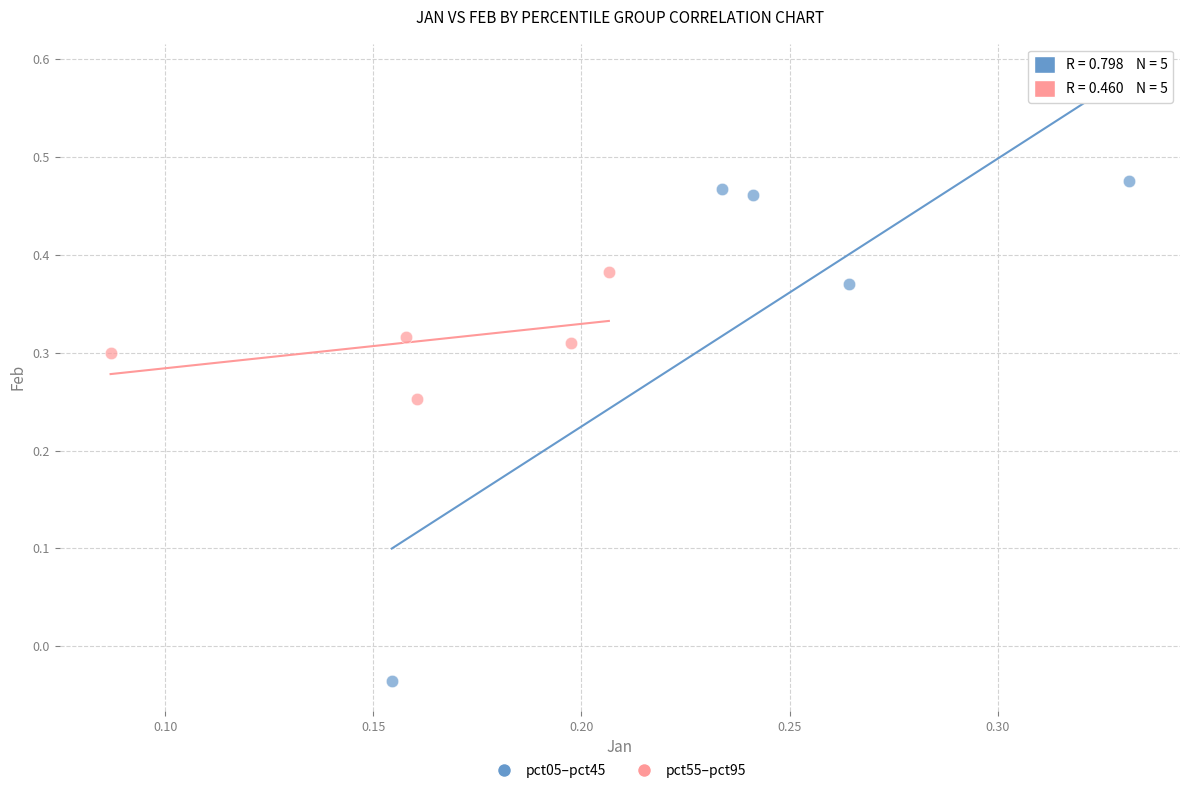

Which series reaches the minimum Y coordinate?

pct05–pct45